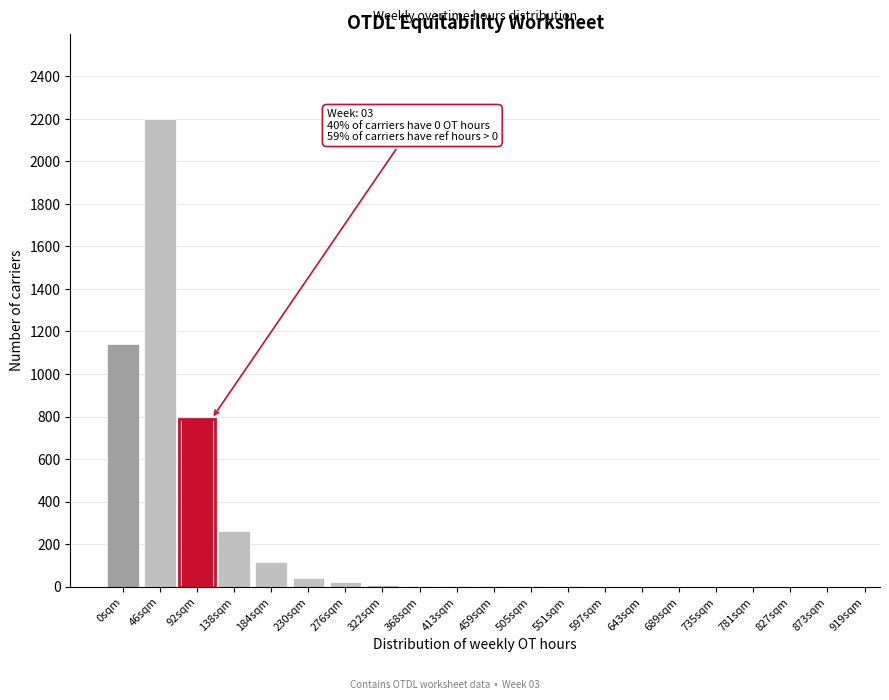

What is the sum of all values?

4587